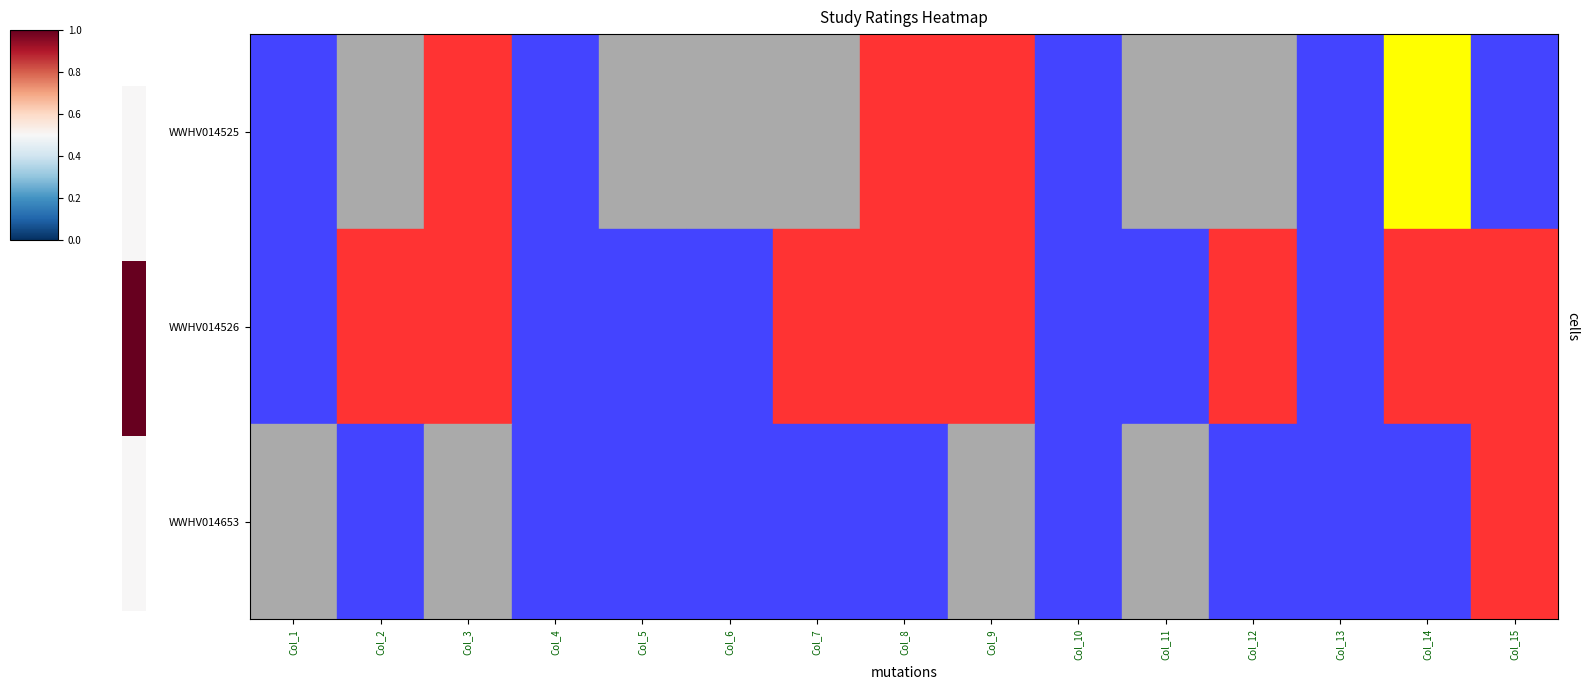

Which series has the largest total across all categories?

WWHV014526